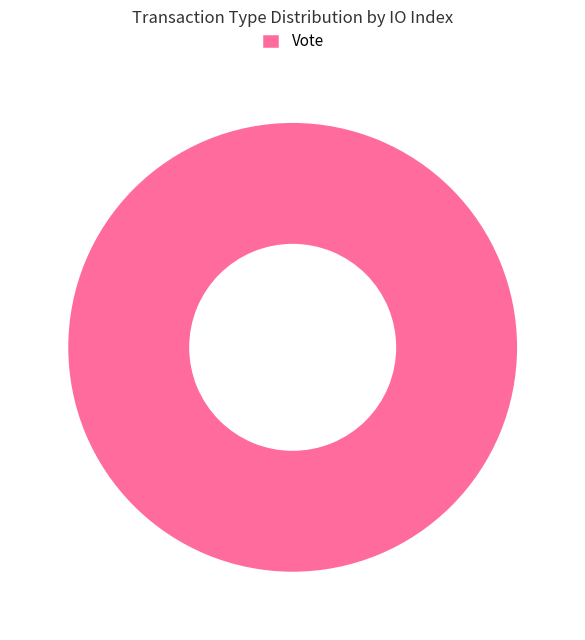

Rank the categories by value from highest to lowest.

Vote